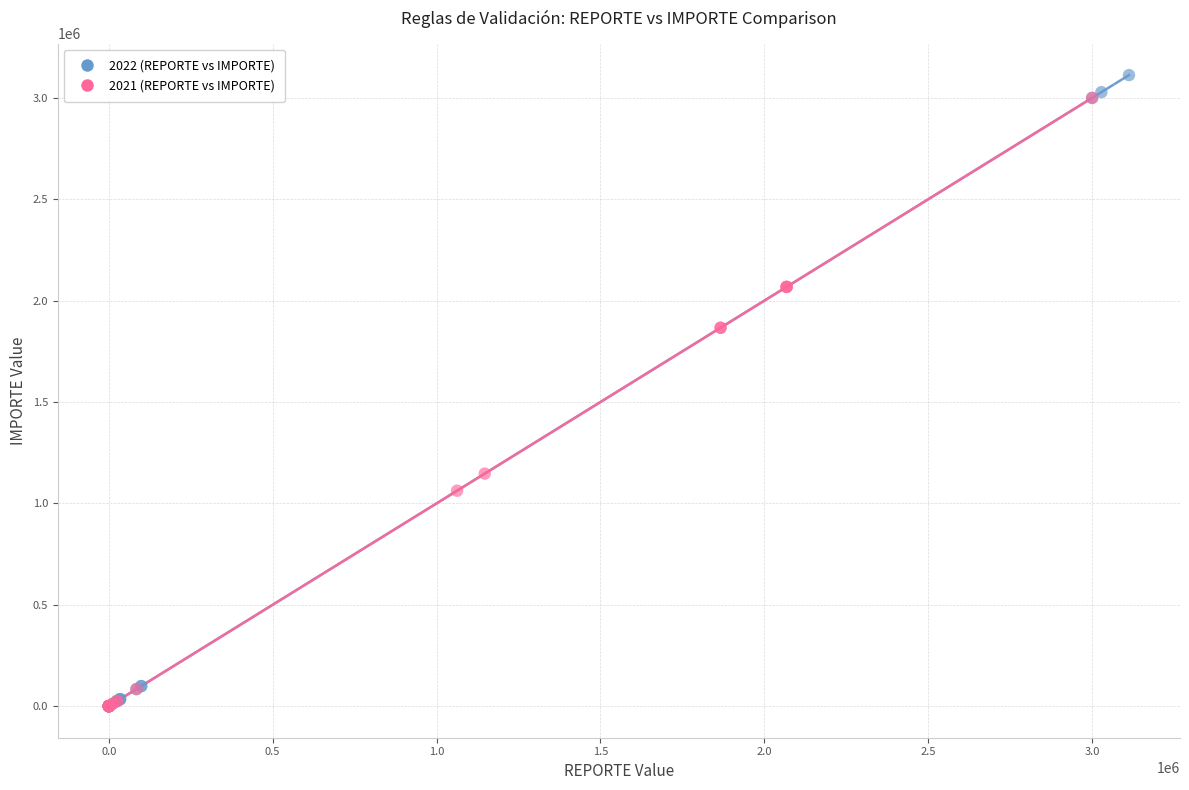

Which series has the largest Y range (max minus min)?

2022 (REPORTE vs IMPORTE)